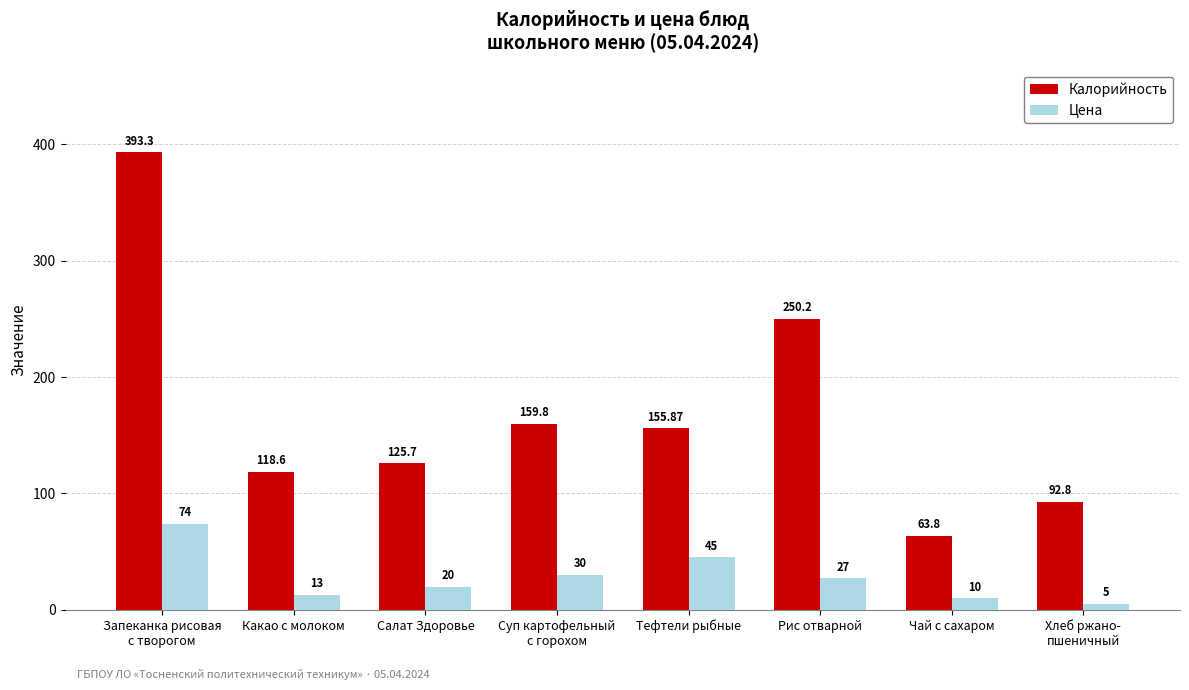

How many data points in Цена are less than 27?

4